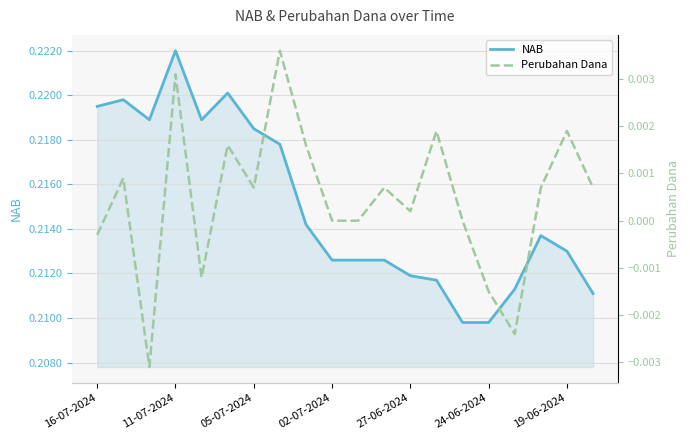

True or false: NAB has a value of 0.1 at 19-06-2024.

False